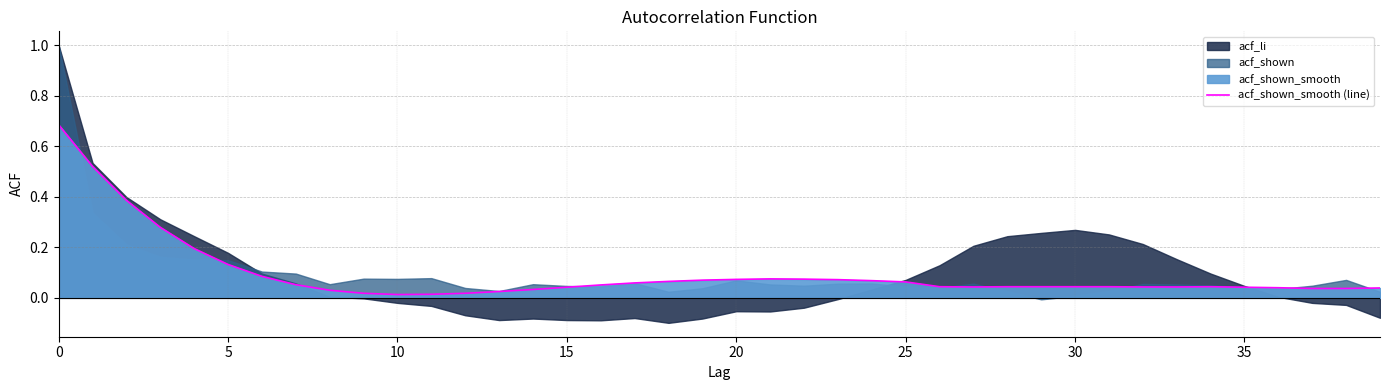

How many interior local peaks (higher than both neighbors) does the data have?

2